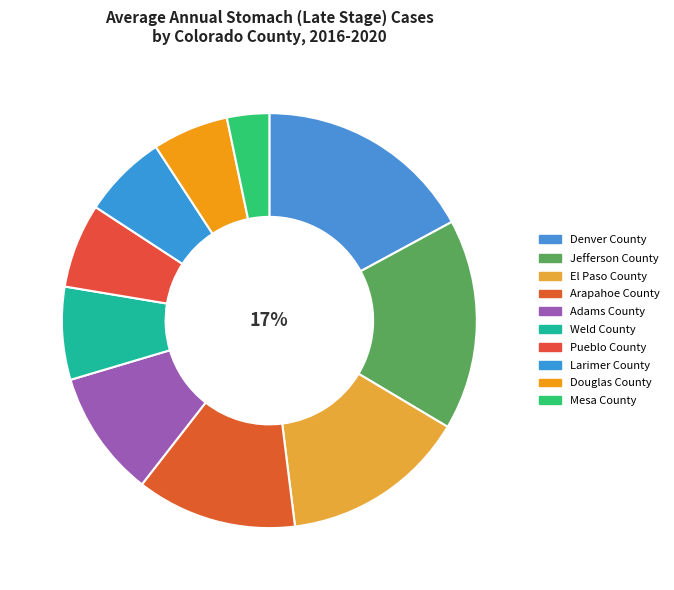

Rank the categories by value from lowest to highest.

Mesa County, Douglas County, Pueblo County, Larimer County, Weld County, Adams County, Arapahoe County, El Paso County, Jefferson County, Denver County